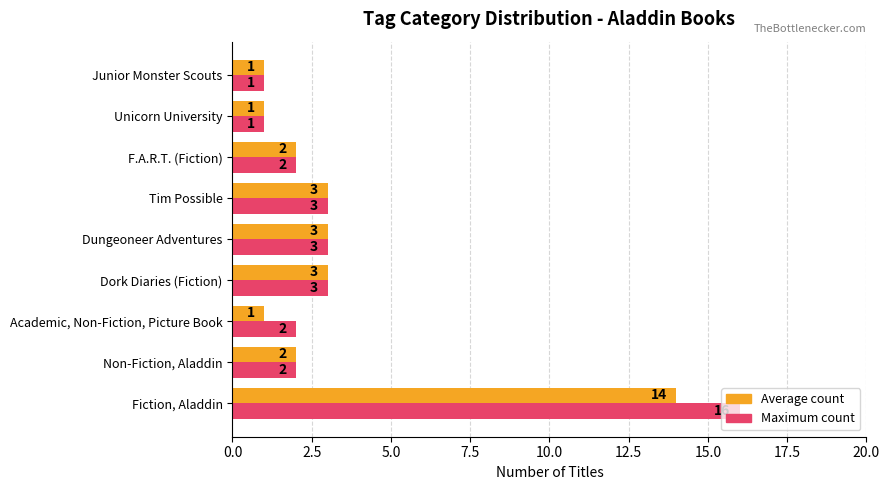

List the series in order of their overall mean, highest first.

Maximum count, Average count